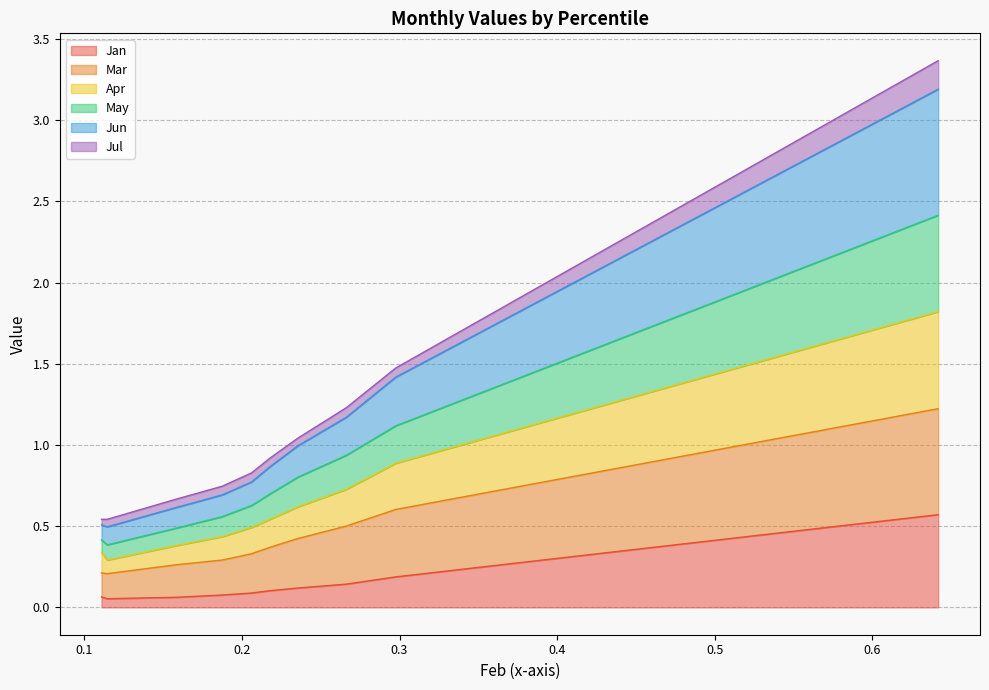

What is the average value of the Jan series?

0.1